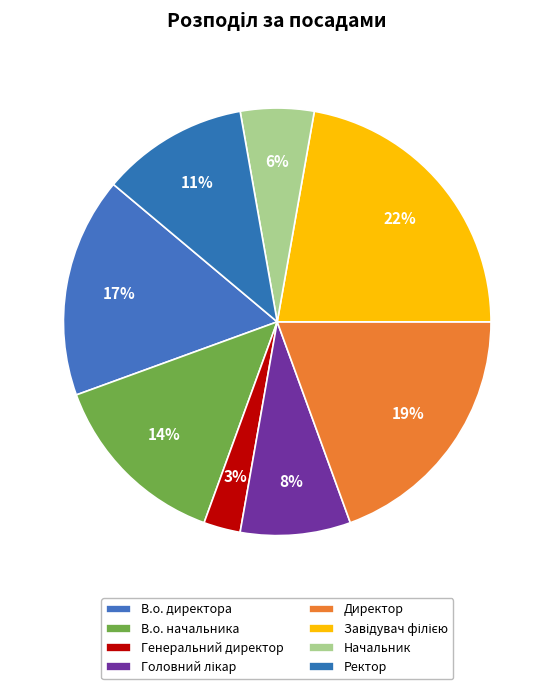

Combined, what portion of the pie is В.о. директора and Генеральний директор?

19.4%